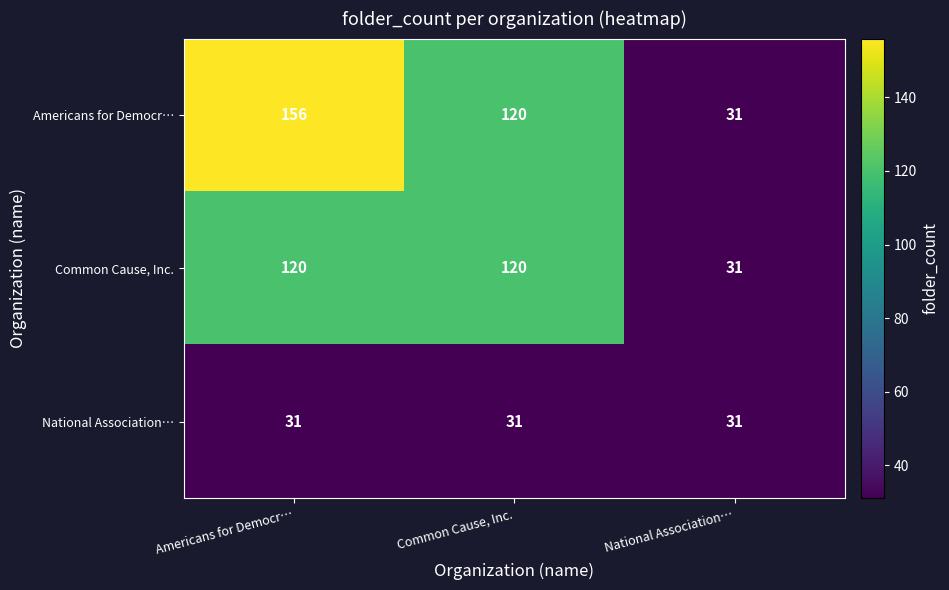

Which series has the widest spread of values?

Americans for Democr…